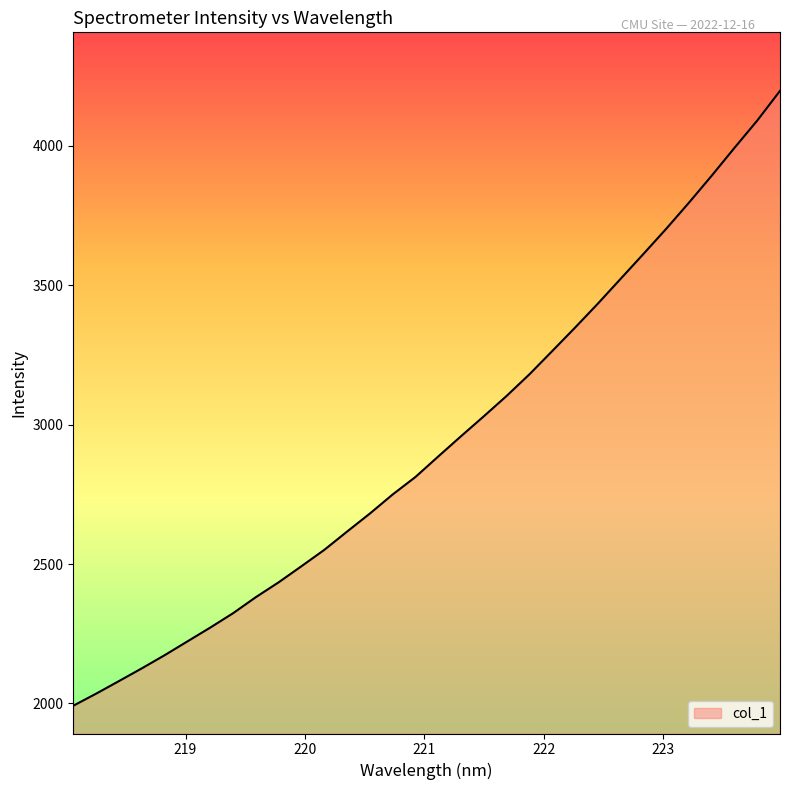

Does the chart display data point markers on the line(s)?

No